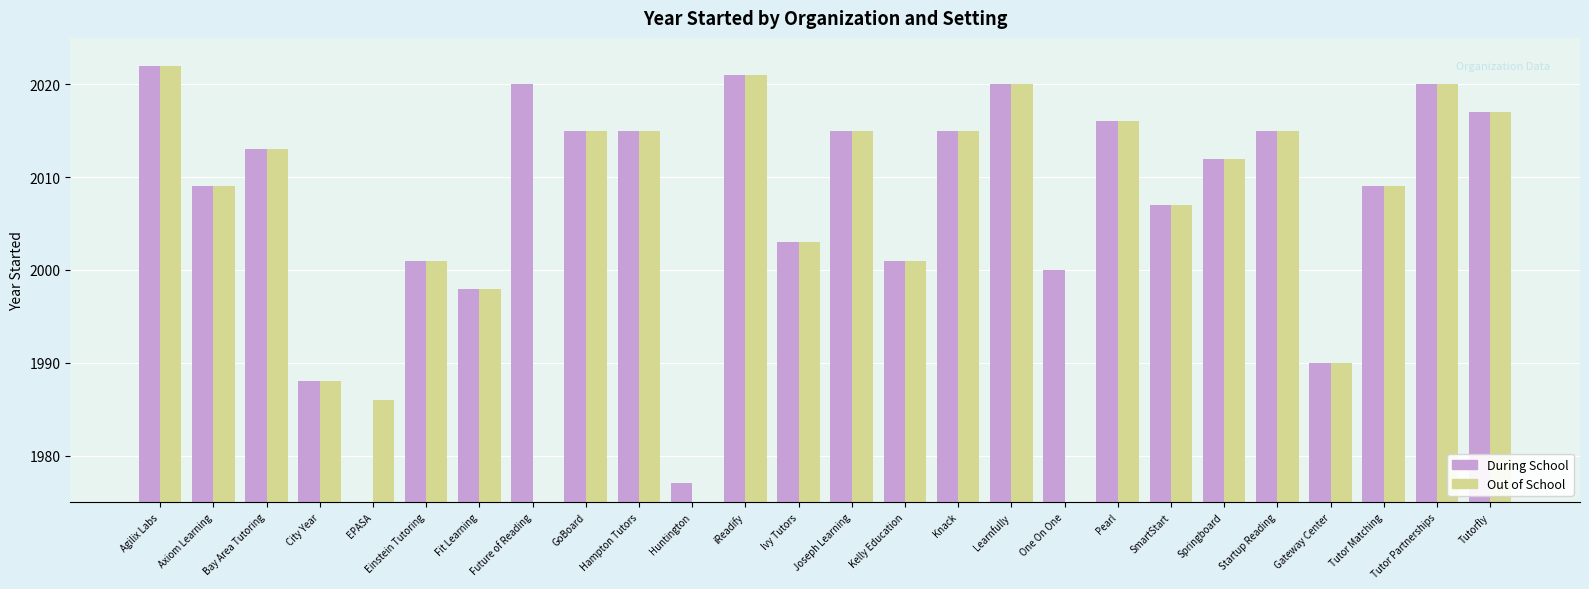

What is the sum of all Out of School values?

46208